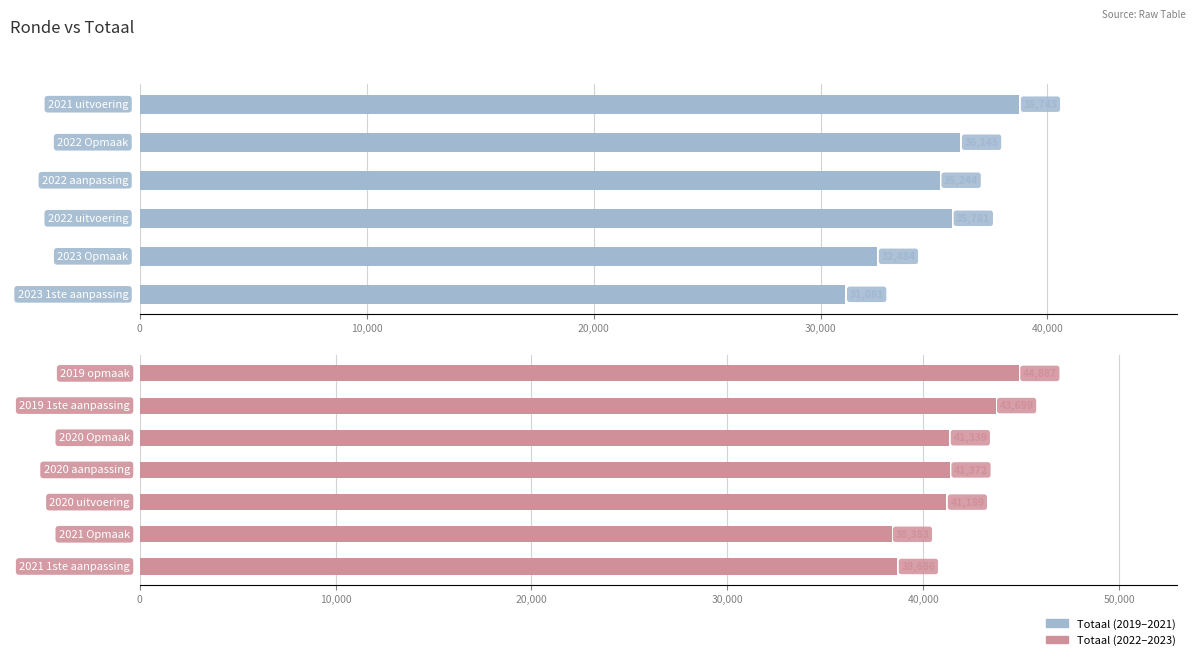

Which category has the lowest value across all series?

2023 1ste aanpassing